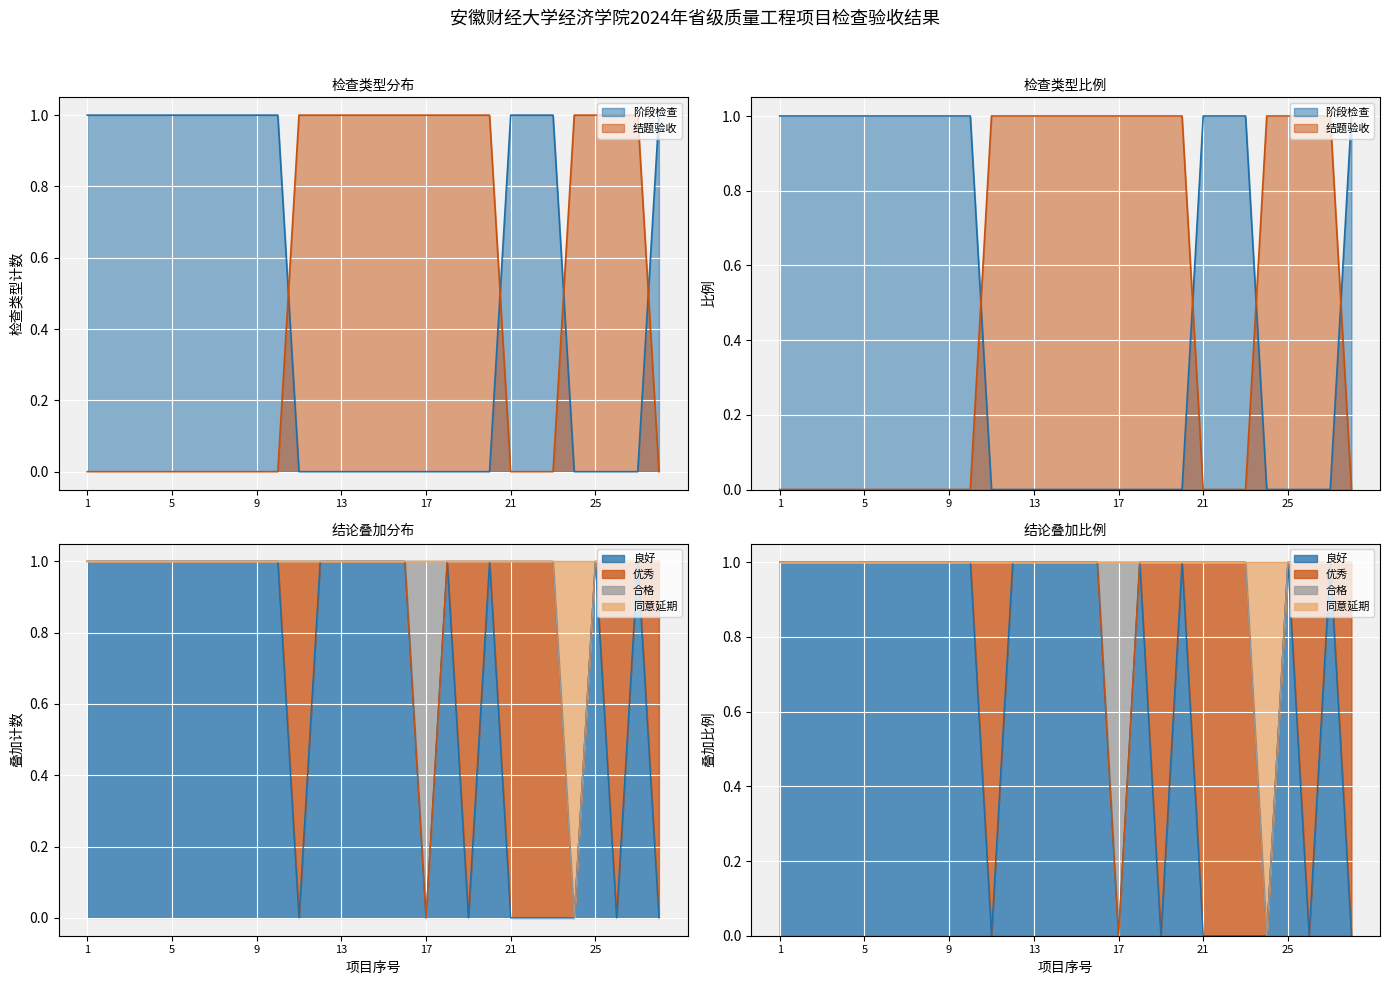

True or false: 阶段检查 has a value of 0 at 24.

True